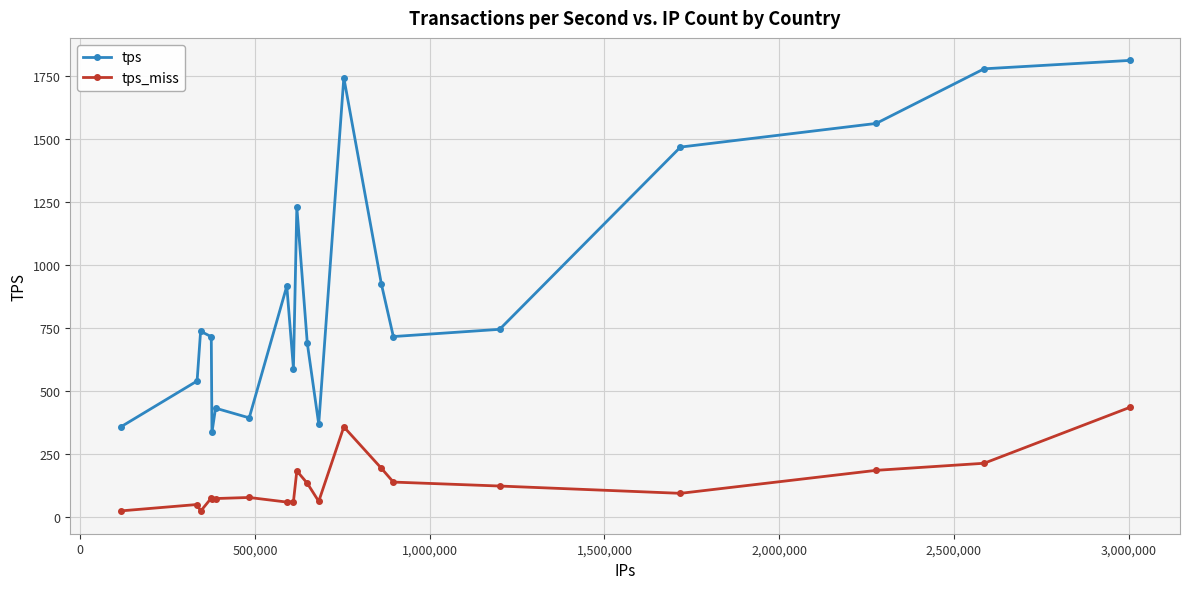

How many values in the tps series are below 737?

10